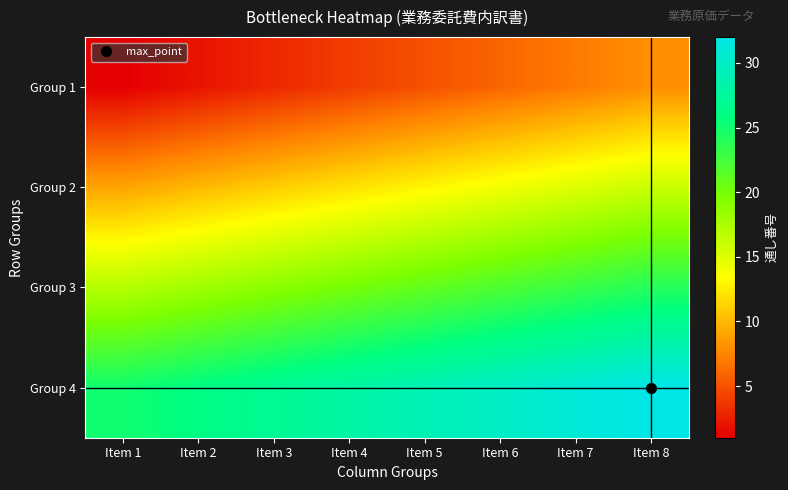

At which category is the sum across all series the highest?

Item 8